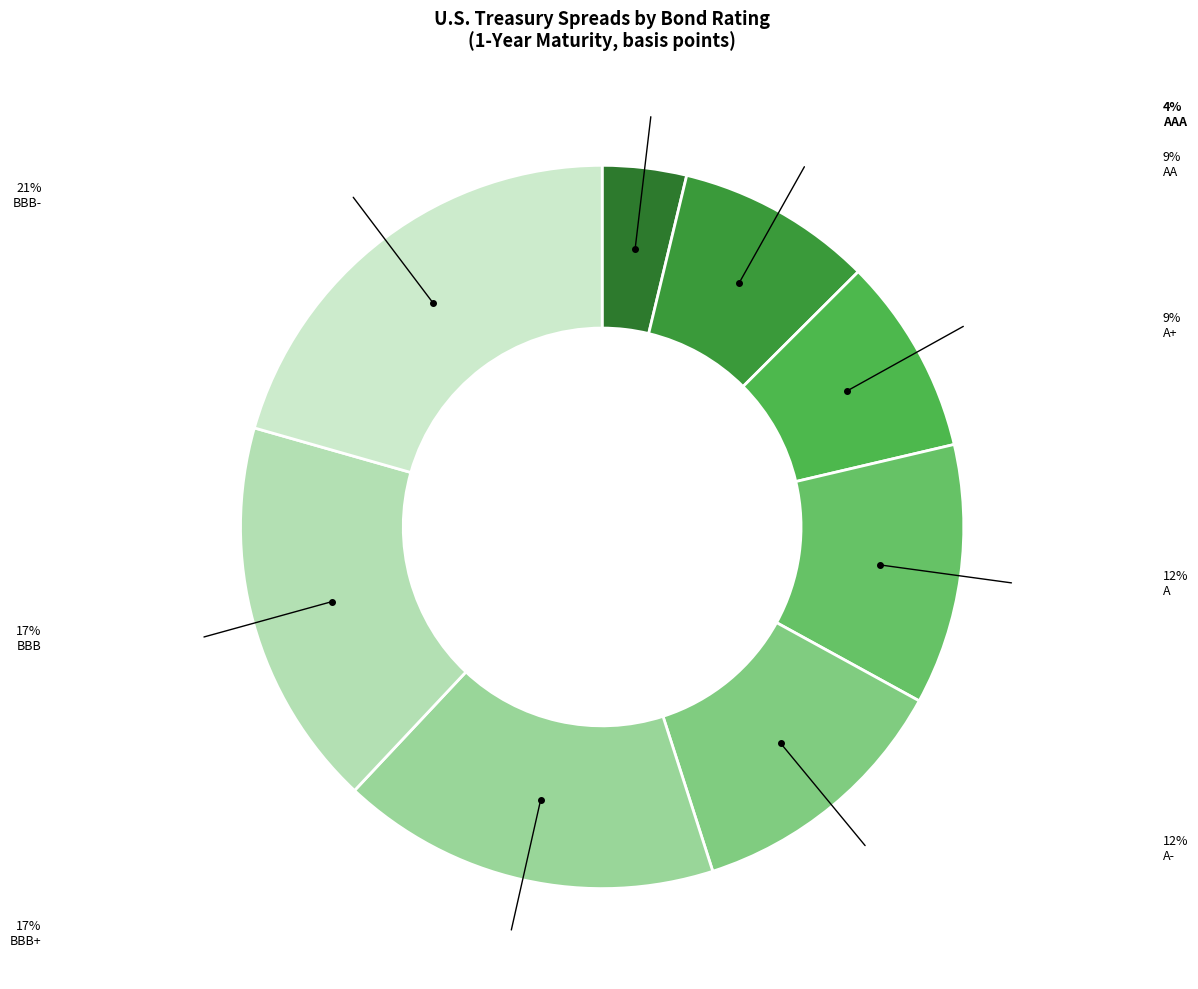

The AAA slice represents 14% of the pie. True or false?

False